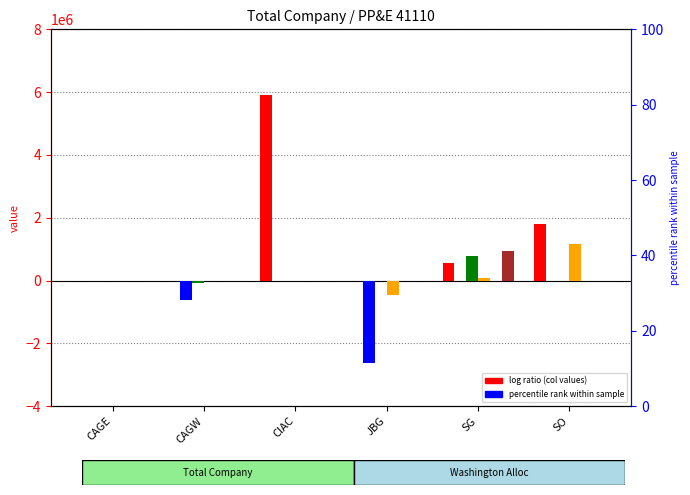

Which series has the widest spread of values?

col_1 (PowerTax ADIT)